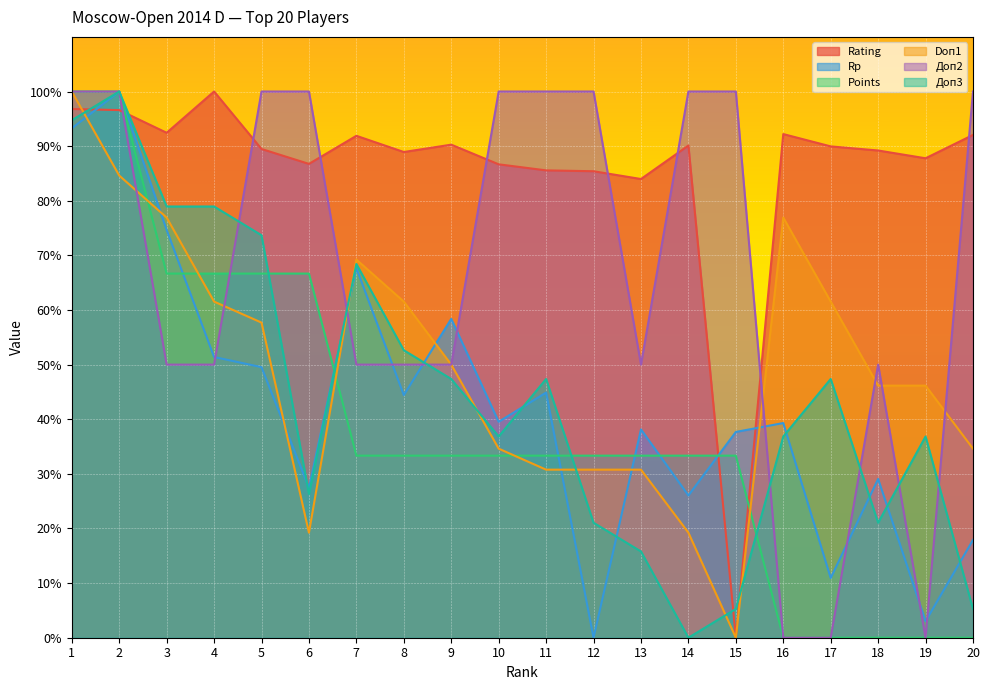

True or false: Points and Доп2 cross at least once.

True